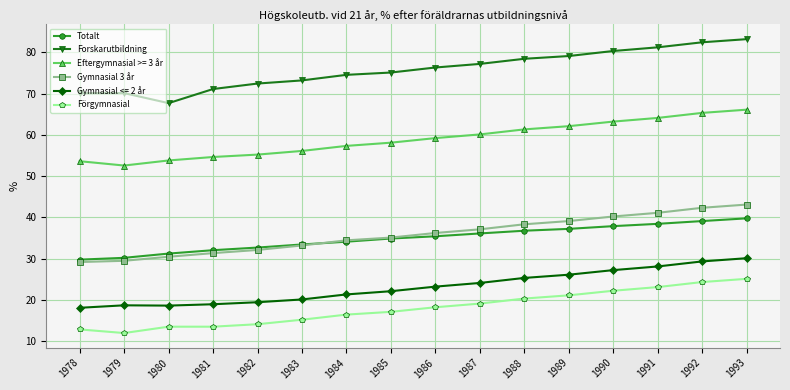

What is the spread (max minus min) of values at 1988?

58.1